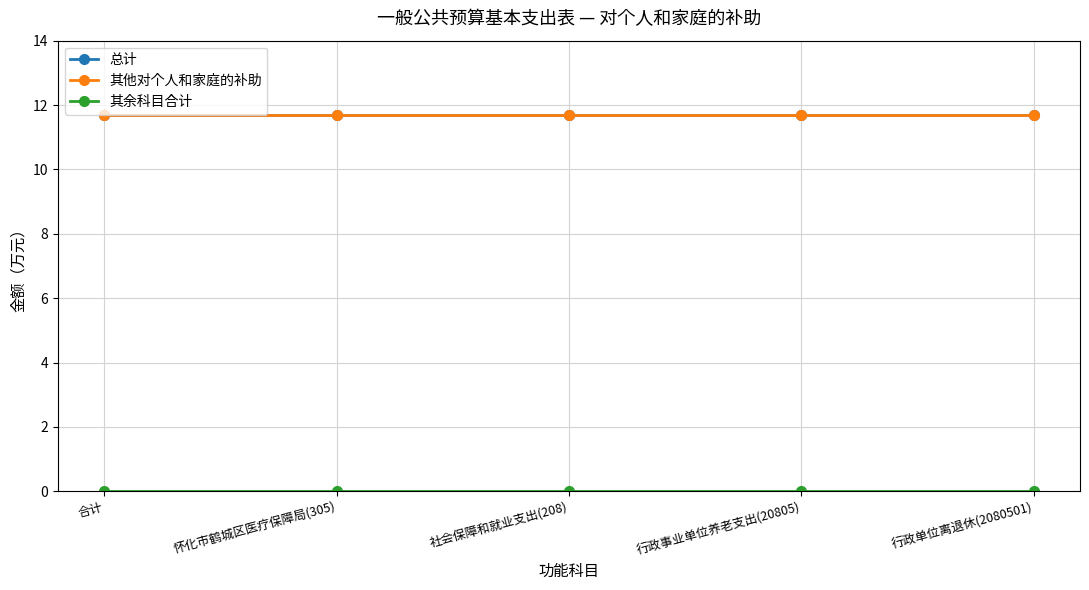

Does the chart have visible grid lines?

Yes